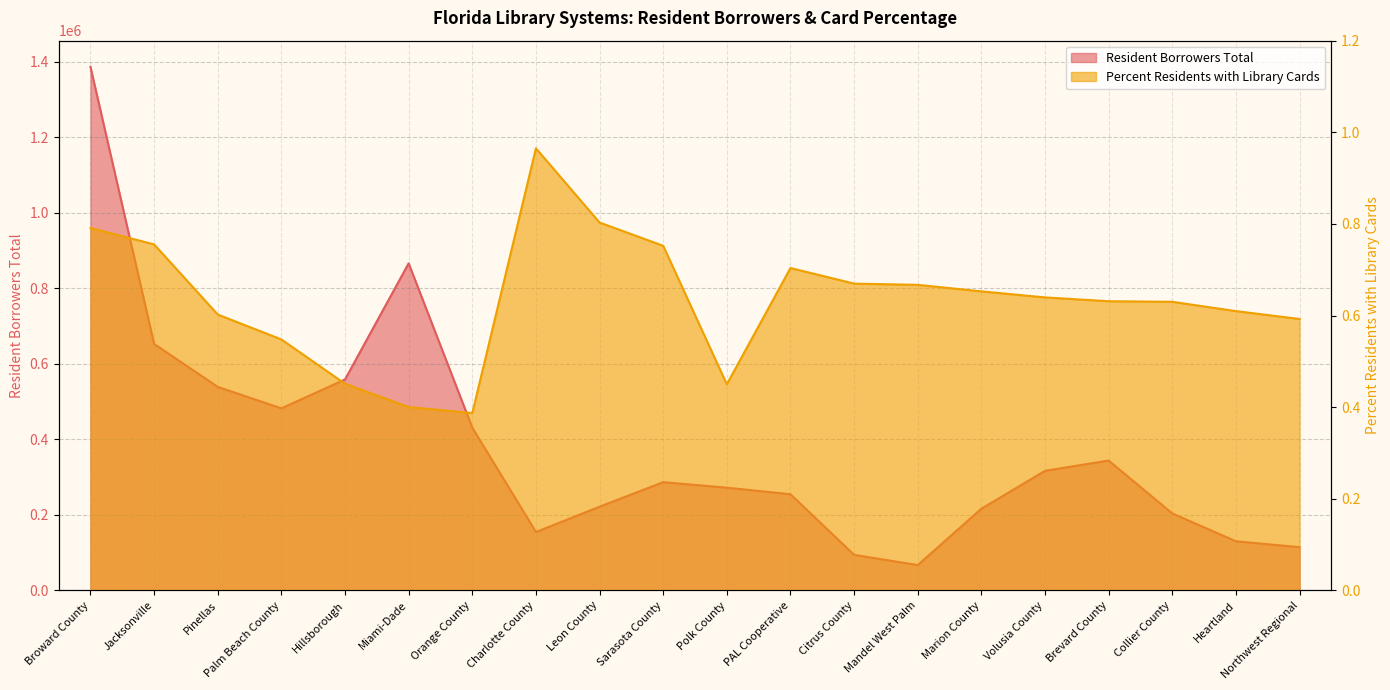

What is the difference between the maximum and second lowest values in the Resident Borrowers Total series?

1292572.0